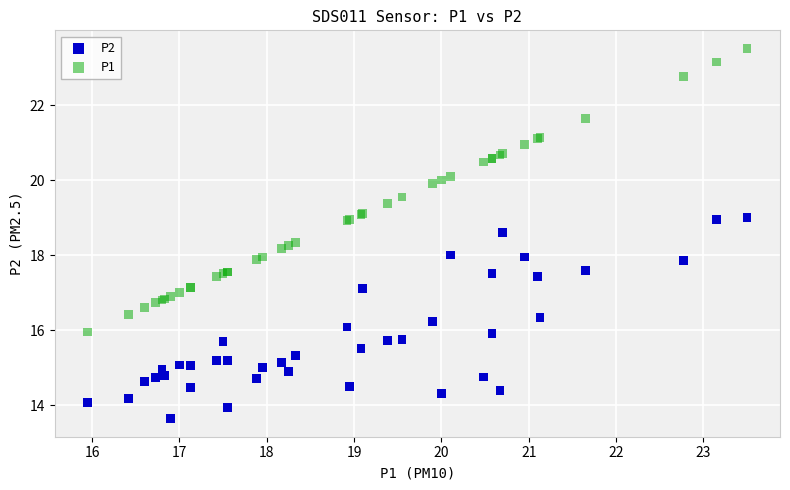

Which series contains the highest Y value?

P1